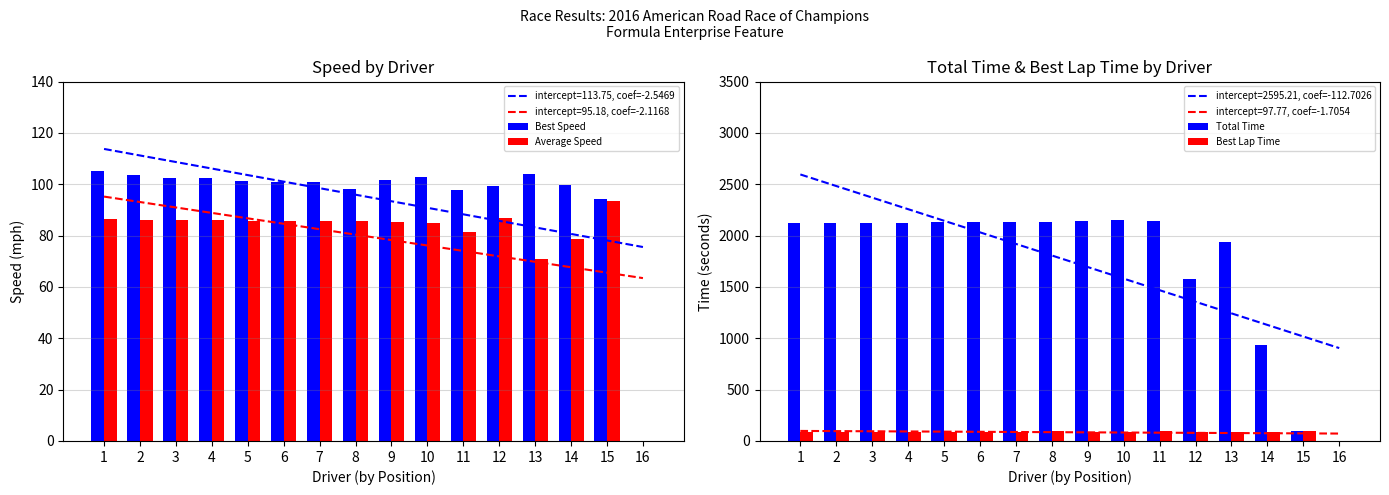

What is the value of the Best Lap Time bar at the 10th from the left?

88.8